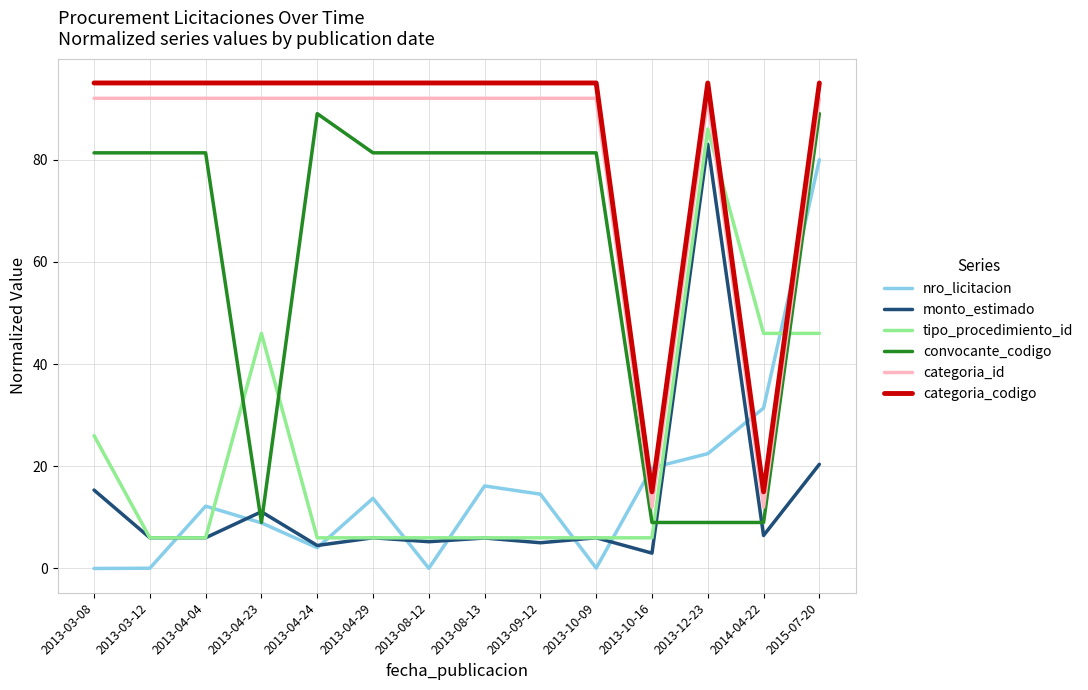

True or false: convocante_codigo and categoria_id cross at least once.

False